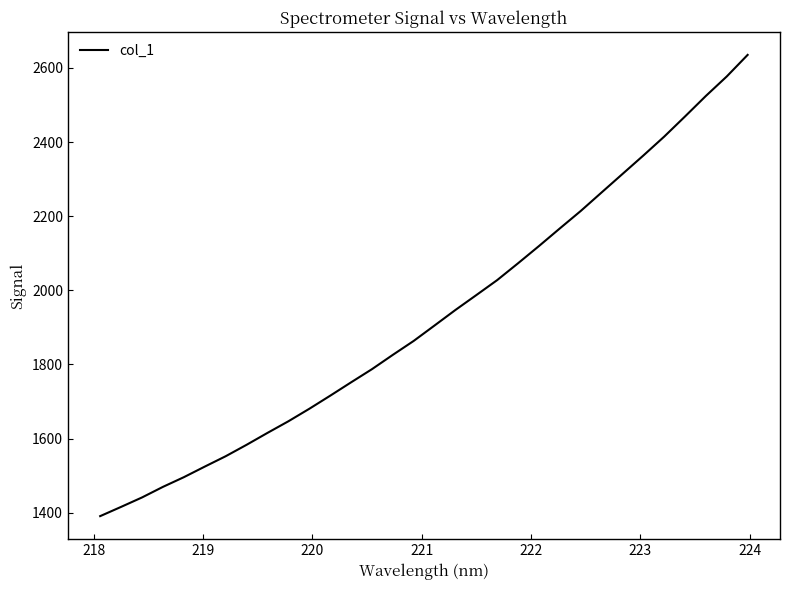

What is the smallest value displayed?

1390.8